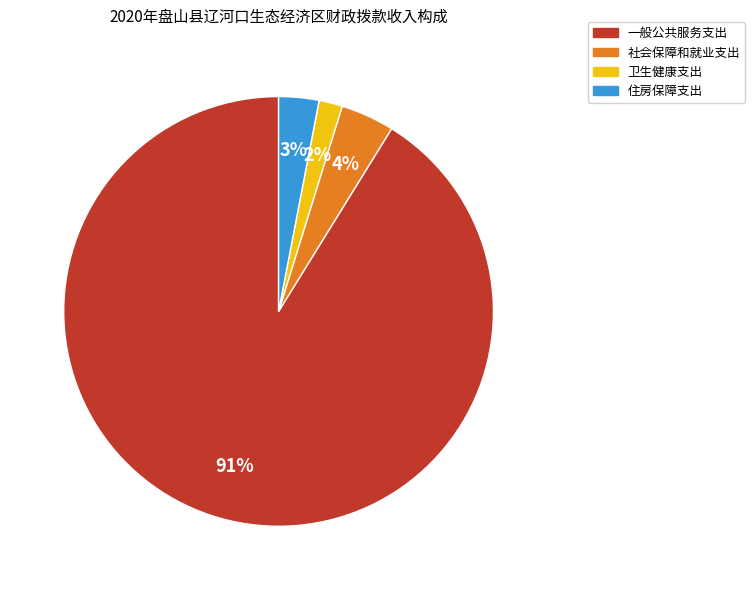

Do 一般公共服务支出 and 社会保障和就业支出 together represent more than half of the pie?

Yes